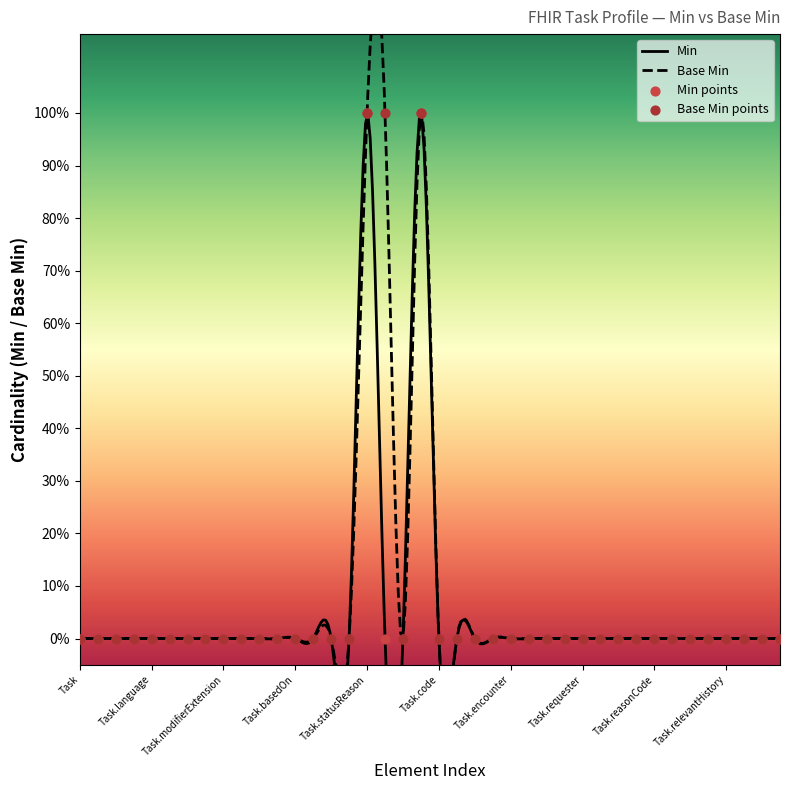

At how many categories does at least one series exceed 0?

3